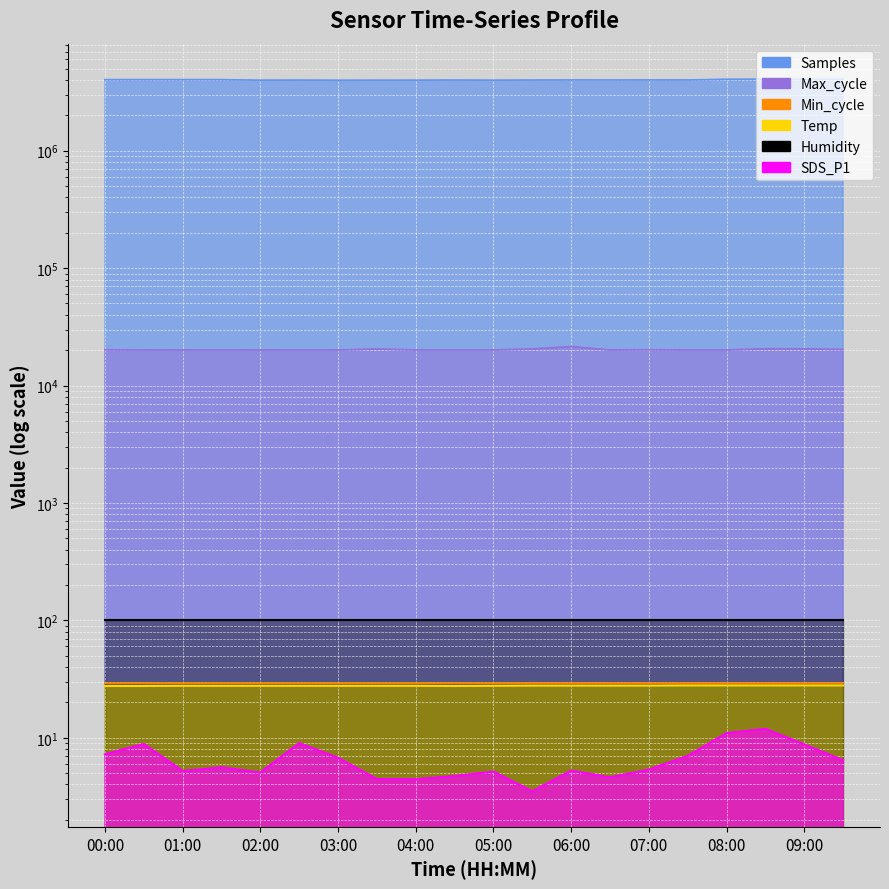

In SDS_P1, how many points are lower than both neighbors (excluding endpoints)?

5